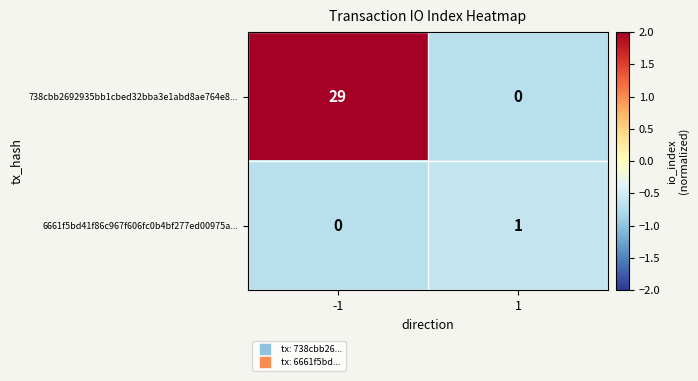

Between -1 and 1, which series saw the biggest shift?

738cbb2692935bb1cbed32bba3e1abd8ae764e8...